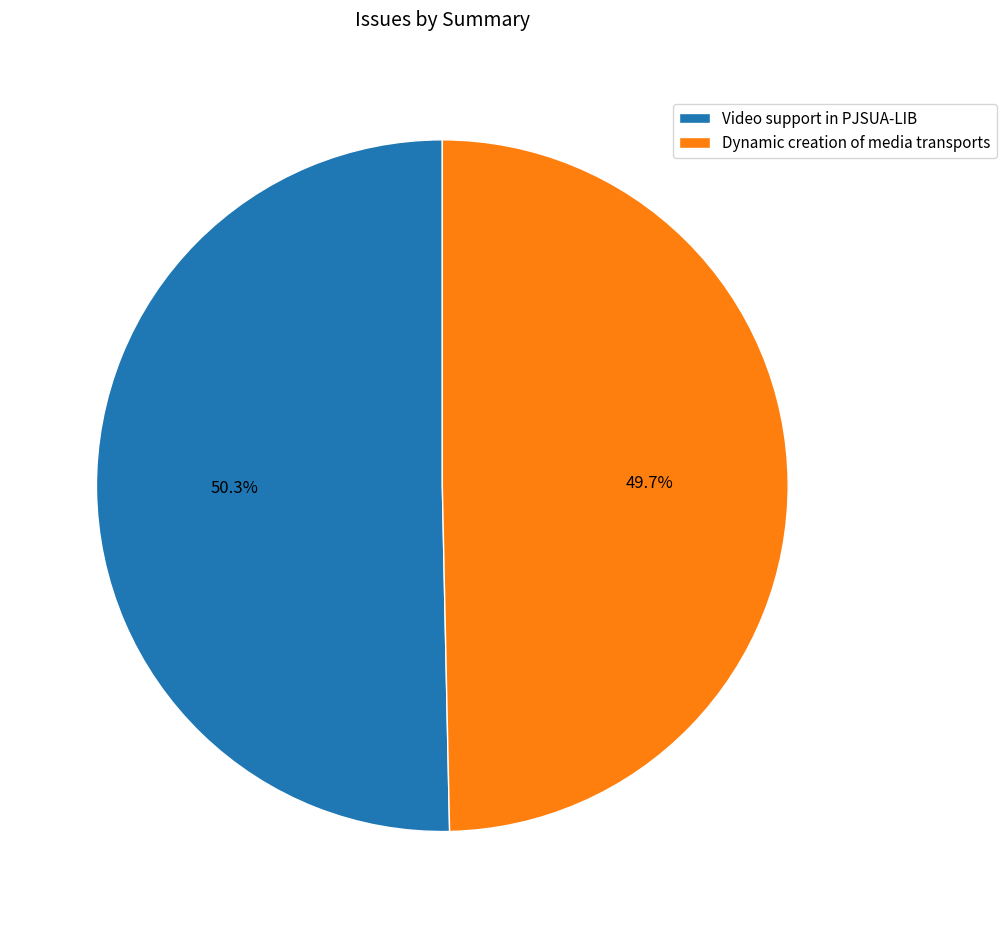

To the nearest percent, what is the combined percentage of Dynamic creation of media transports and Video support in PJSUA-LIB?

100%